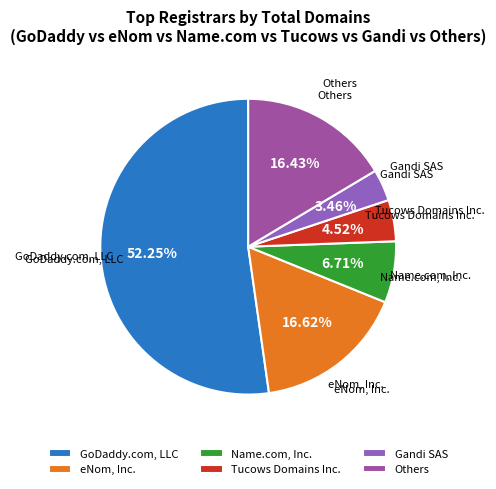

To the nearest percent, what is the average slice percentage?

17%